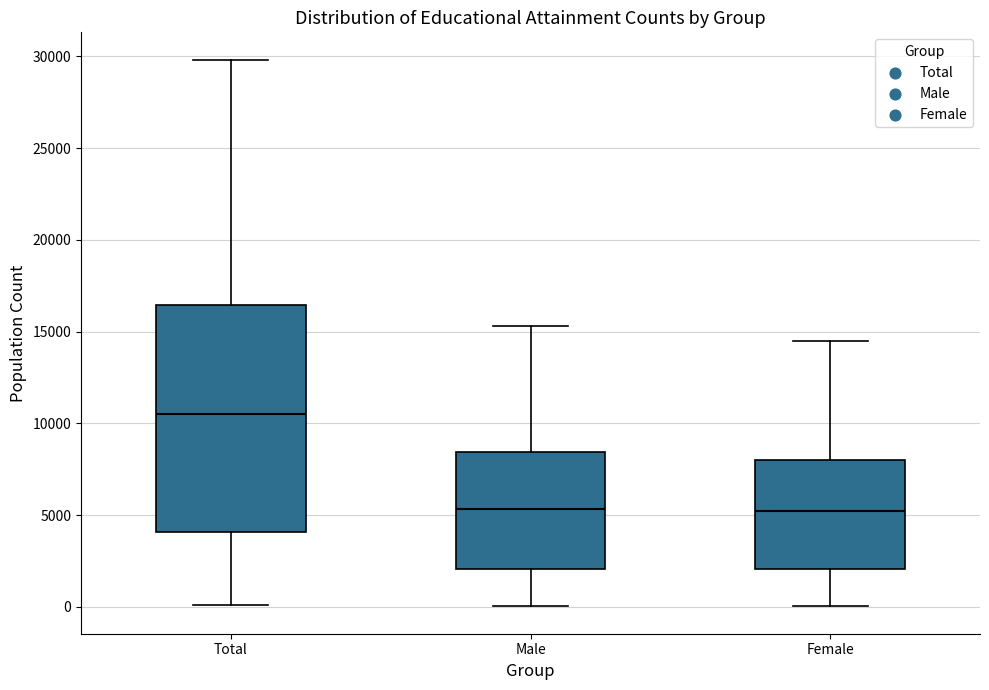

Reading left to right, transcribe this box plot: for each box, give where its median line is, the range the box spans, and where its two whiskers end, as read against the y-axis. The values are not printed on the chart, so give them approximately, as read against the axis.

Total: median 10500, box 4000 to 16500, whiskers 0 to 30000
Male: median 5500, box 2000 to 8500, whiskers 0 to 15500
Female: median 5000, box 2000 to 8000, whiskers 0 to 14500